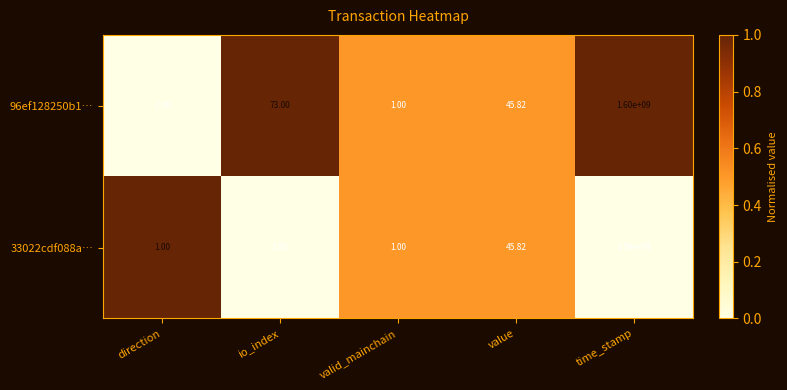

Where is 96ef128250b1… nearest to the value 799999999?

io_index